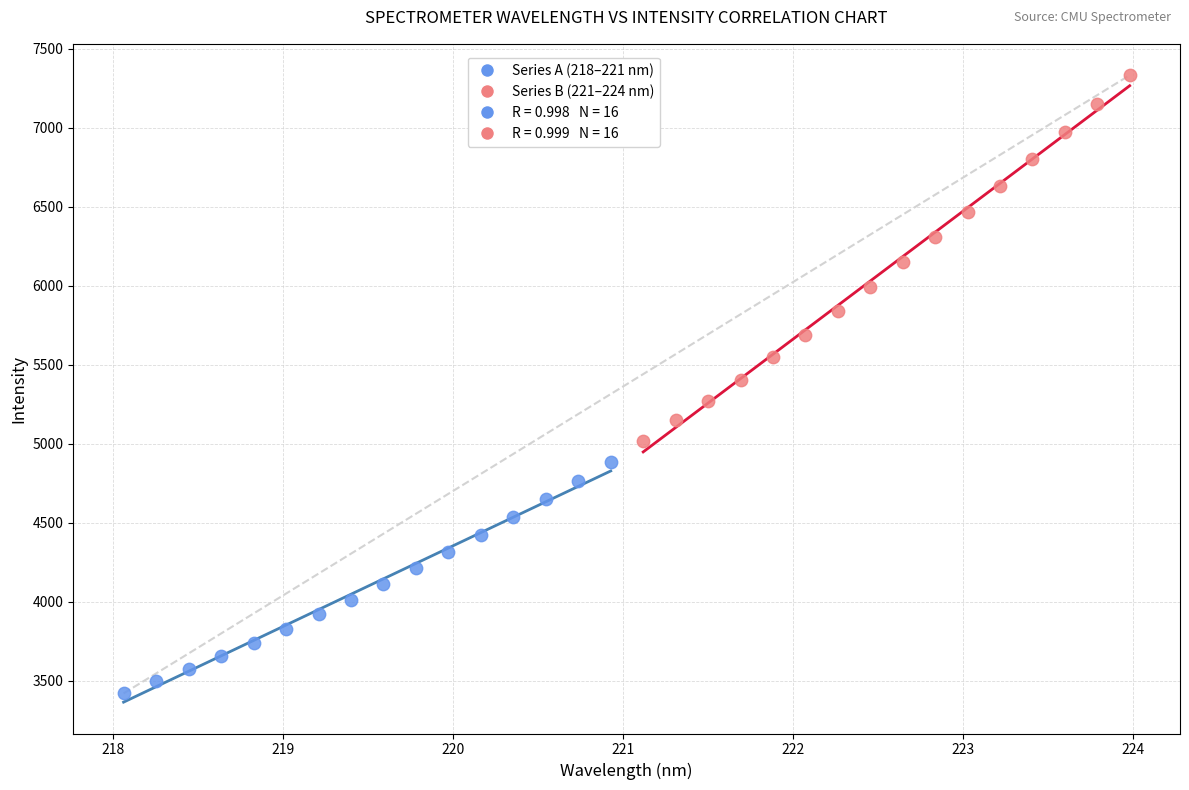

Which series contains the lowest Y value?

Series A (218–221 nm)